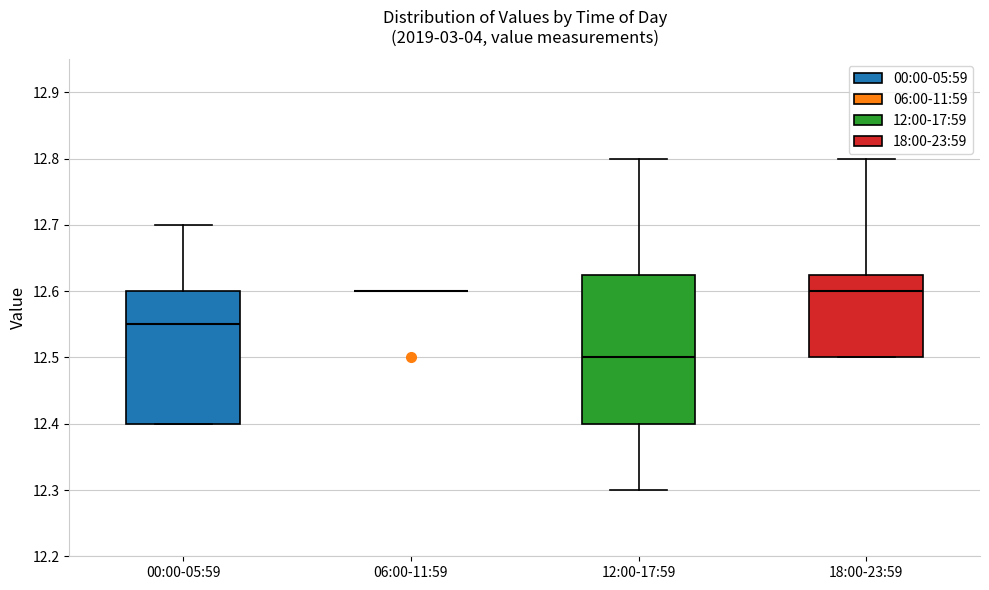

Reading left to right, read every box against the y-axis: the position of its median line, the range the box covers, and the ends of its whiskers. The values are not printed on the chart, so give them approximately, as read against the axis.

00:00-05:59: median 12.55, box 12.40 to 12.60, whiskers 12.40 to 12.70
06:00-11:59: box collapsed to a line at 12.60, whiskers 12.60 to 12.60
12:00-17:59: median 12.50, box 12.40 to 12.63, whiskers 12.30 to 12.80
18:00-23:59: median 12.60, box 12.50 to 12.63, whiskers 12.50 to 12.80